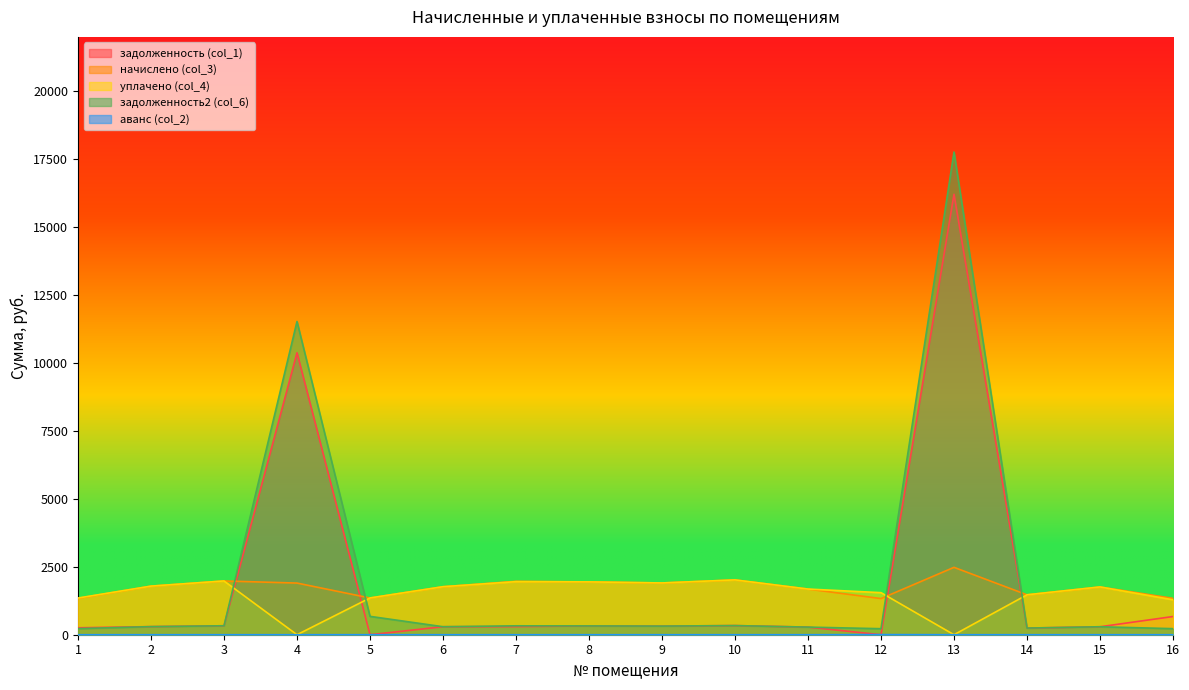

How many values in the задолженность2 (col_6) series exceed 317?

8